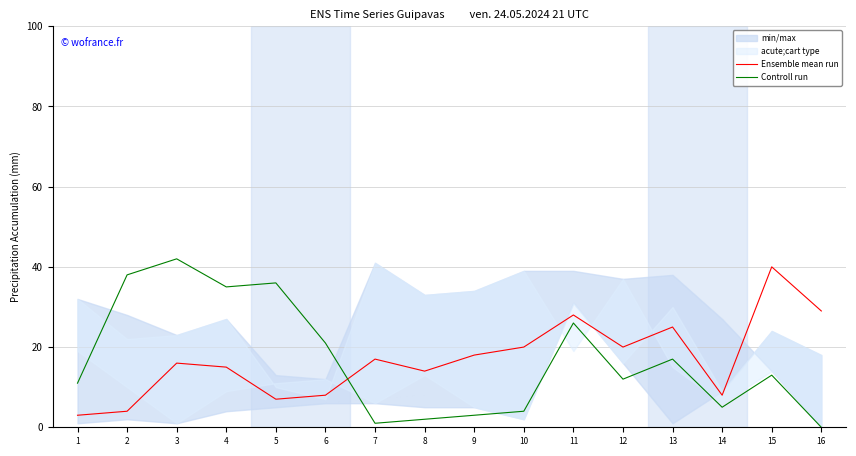

Count the number of data series in this chart.

2